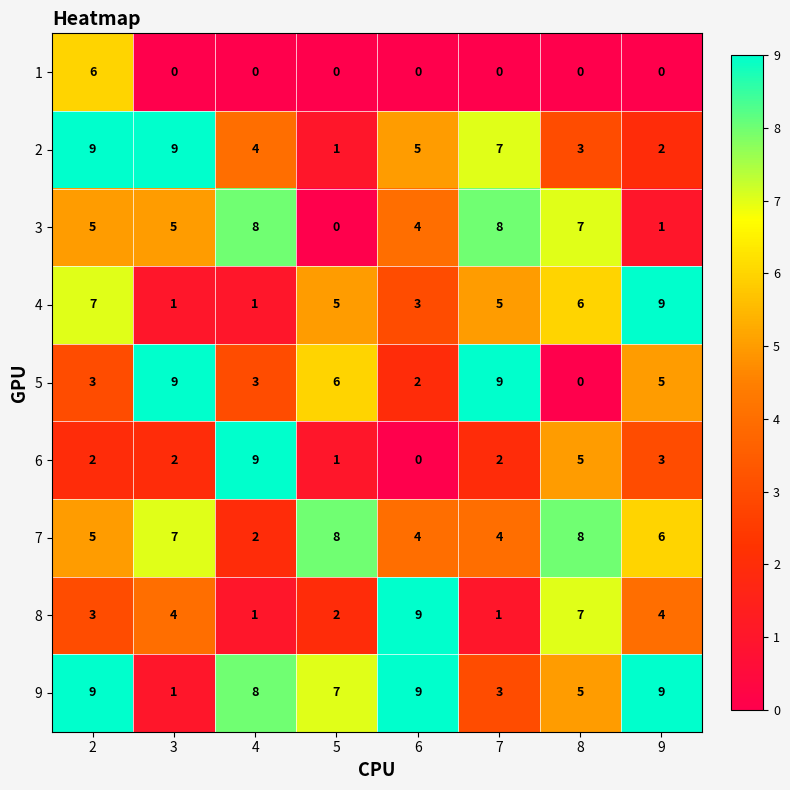

Which series changed the most between 4 and 9?

4